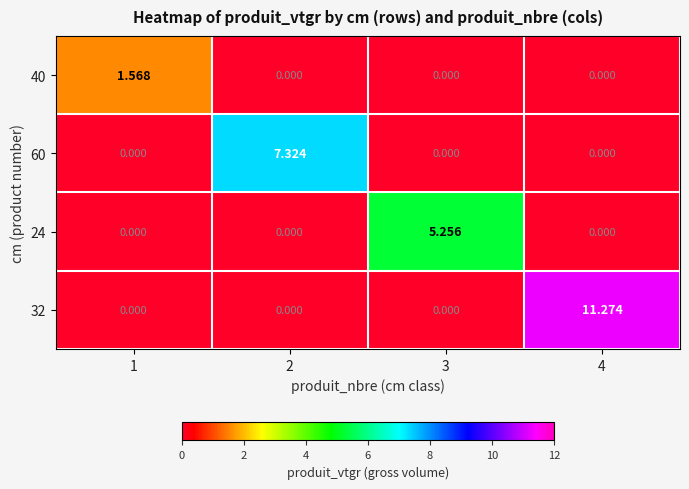

How many values in the 40 series exceed 0?

1